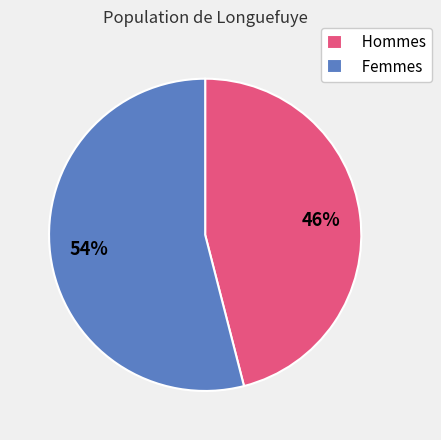

Which slice represents more than half of the pie?

Femmes